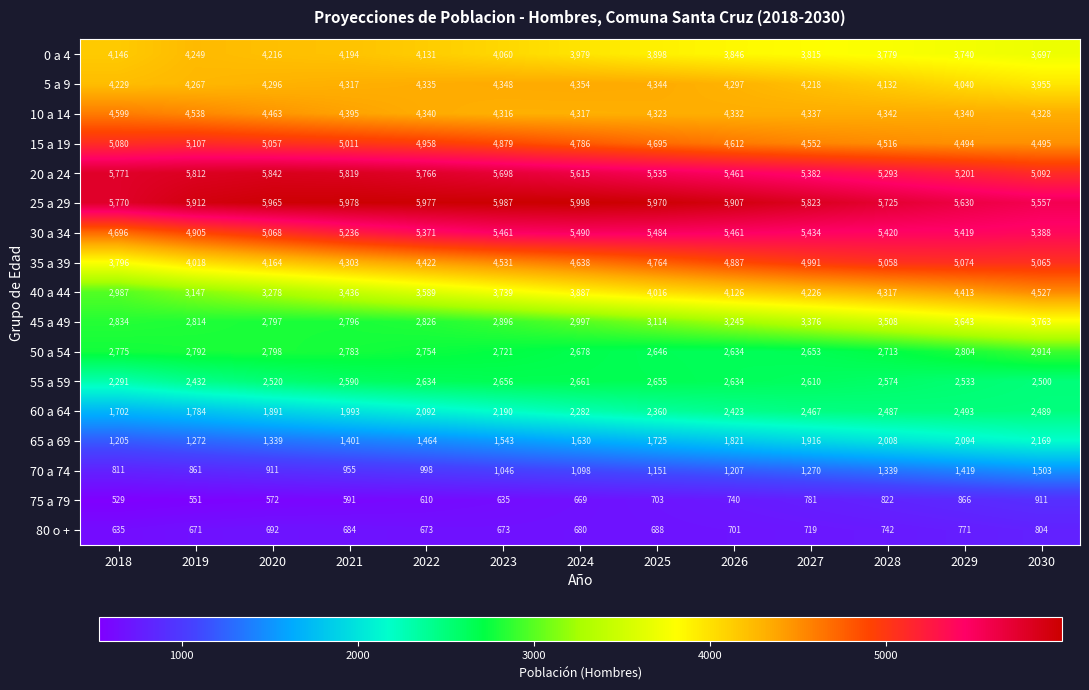

At which category is the sum across all series the highest?

2030